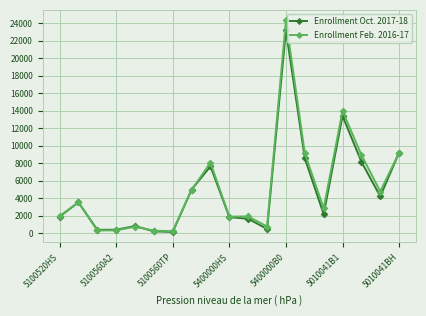

What are all the series names shown in the legend?

Enrollment Oct. 2017-18, Enrollment Feb. 2016-17